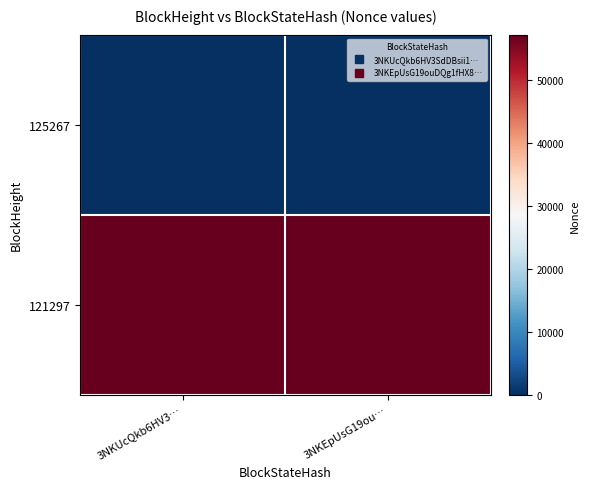

Reading left to right, extract all data points from this chart.

125267: 3NKUcQkb6HV3…=0	3NKEpUsG19ou…=0
121297: 3NKUcQkb6HV3…=57152	3NKEpUsG19ou…=57152